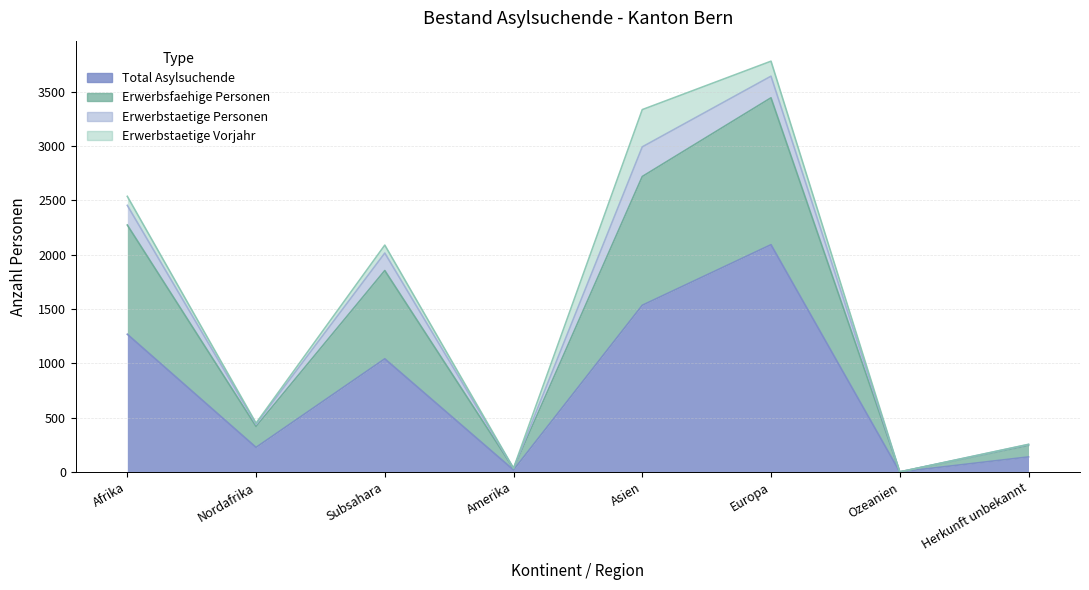

Is it true that Total Asylsuchende equals 1268 at Afrika?

True